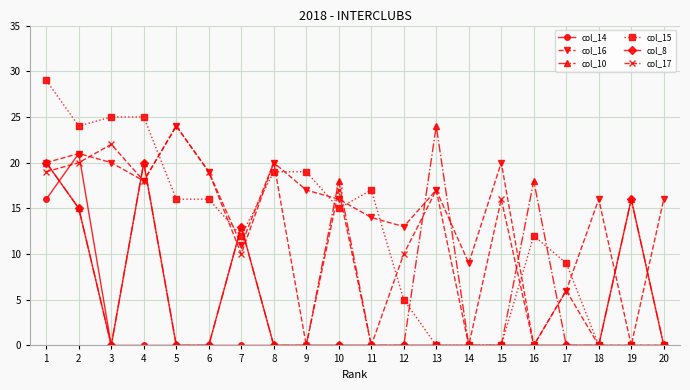

Reading left to right, list all the values displayed in this chart.

col_14: 1=16	2=21	3=0	4=0	5=0	6=0	7=0	8=0	9=0	10=0	11=0	12=0	13=0	14=0	15=0	16=0	17=0	18=0	19=0	20=0
col_16: 1=20	2=21	3=20	4=18	5=24	6=19	7=11	8=20	9=17	10=16	11=14	12=13	13=17	14=9	15=20	16=0	17=6	18=16	19=0	20=16
col_10: 1=20	2=15	3=0	4=20	5=0	6=0	7=13	8=0	9=0	10=18	11=0	12=0	13=24	14=0	15=0	16=18	17=0	18=0	19=16	20=0
col_15: 1=29	2=24	3=25	4=25	5=16	6=16	7=12	8=19	9=19	10=15	11=17	12=5	13=0	14=0	15=0	16=12	17=9	18=0	19=0	20=0
col_8: 1=20	2=15	3=0	4=20	5=0	6=0	7=13	8=0	9=0	10=0	11=0	12=0	13=0	14=0	15=0	16=0	17=0	18=0	19=16	20=0
col_17: 1=19	2=20	3=22	4=18	5=24	6=19	7=10	8=20	9=0	10=17	11=0	12=10	13=17	14=0	15=16	16=0	17=6	18=0	19=0	20=0